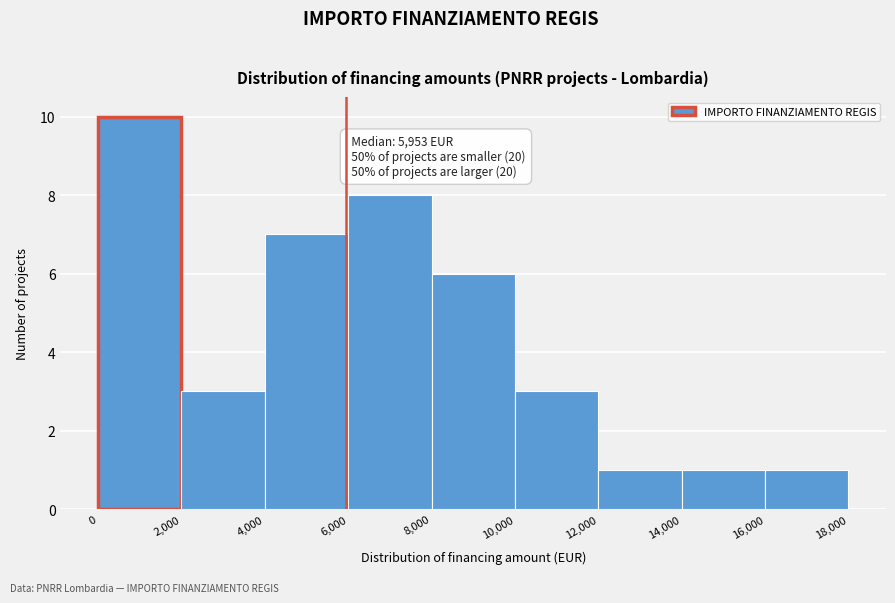

Over which range of the x-axis is the bar tallest?

0 to 2,000